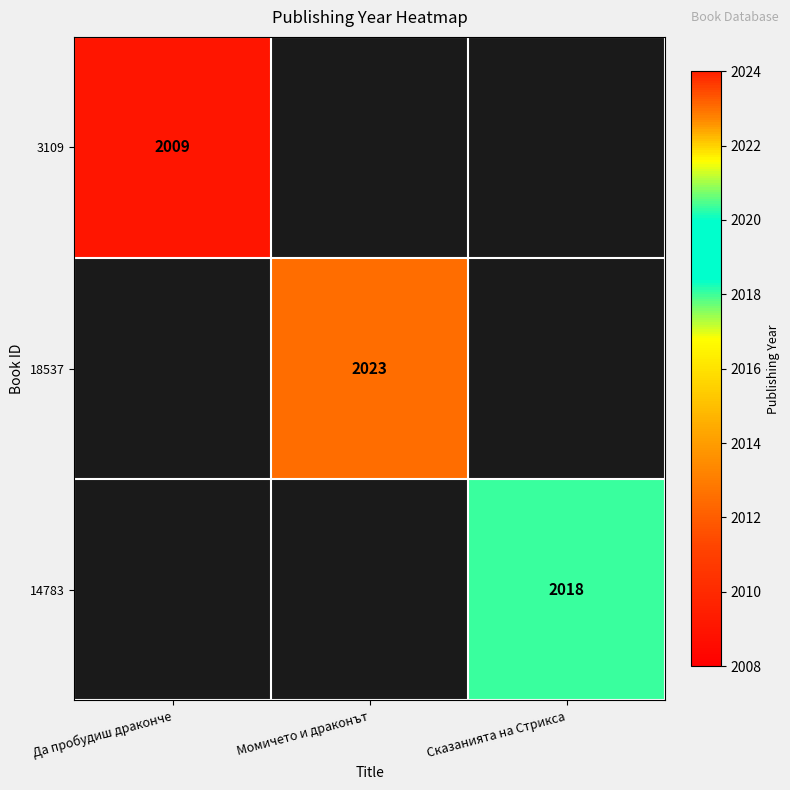

The 18537 series shows 2023 at Момичето и драконът. True or false?

True